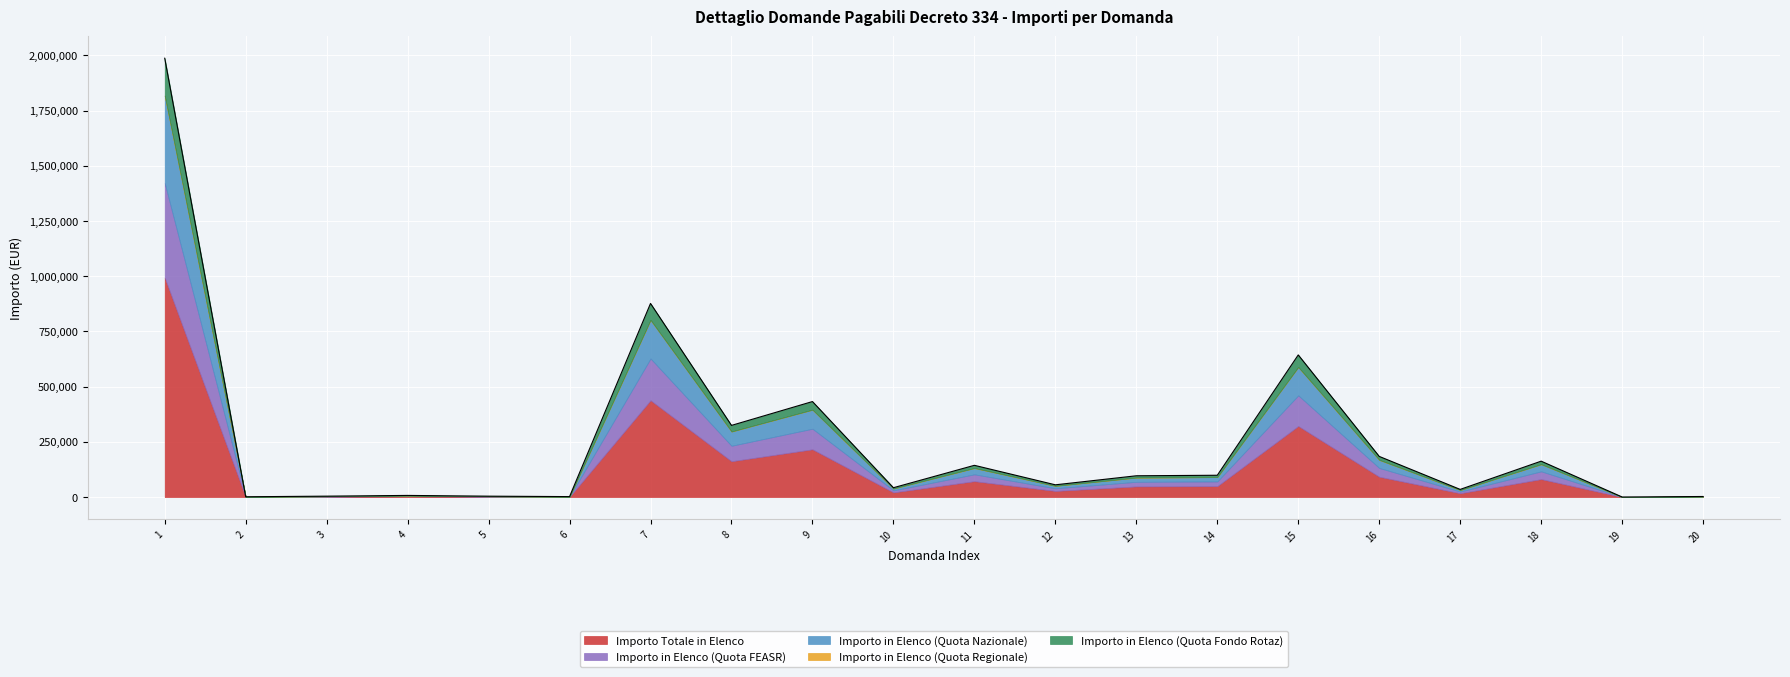

Does the chart display data point markers on the line(s)?

No